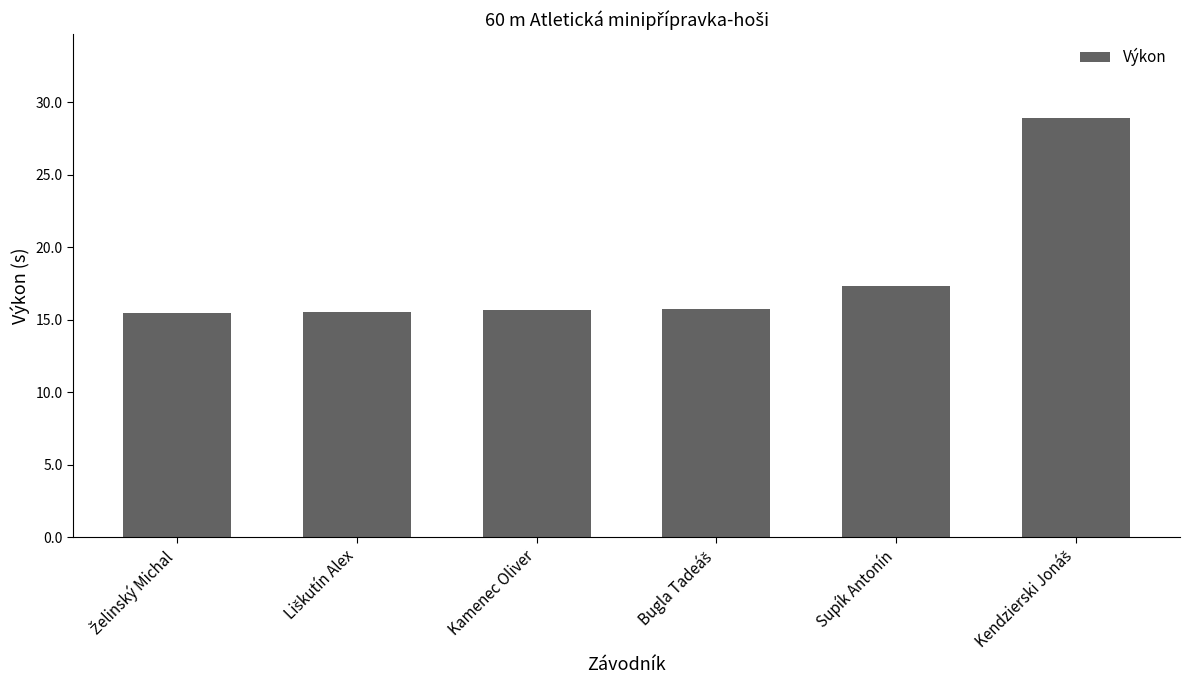

What is the label of the 5th bar from the left?

Supík Antonín